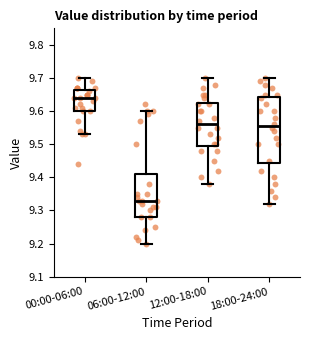

Reading left to right, transcribe this box plot: for each box, give where its median line is, the range the box spans, and where its two whiskers end, as read against the y-axis. The values are not printed on the chart, so give them approximately, as read against the axis.

00:00-06:00: median 9.64, box 9.60 to 9.66, whiskers 9.53 to 9.70
06:00-12:00: median 9.33, box 9.28 to 9.41, whiskers 9.20 to 9.60
12:00-18:00: median 9.56, box 9.50 to 9.63, whiskers 9.38 to 9.70
18:00-24:00: median 9.56, box 9.44 to 9.64, whiskers 9.32 to 9.70